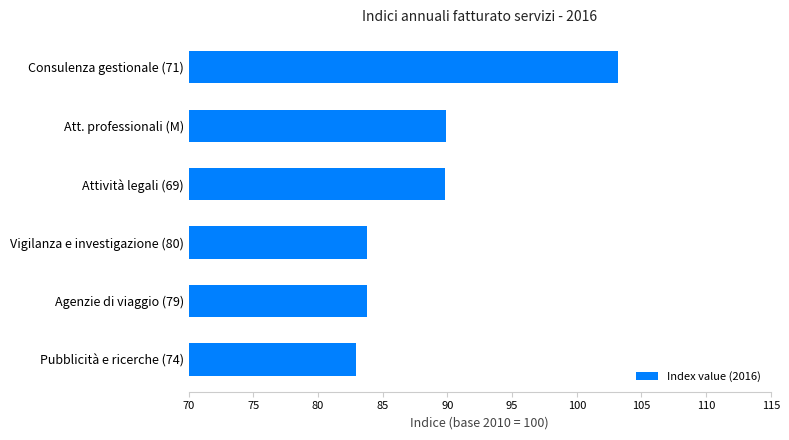

What is the approximate value at Attività legali (69)?

89.8